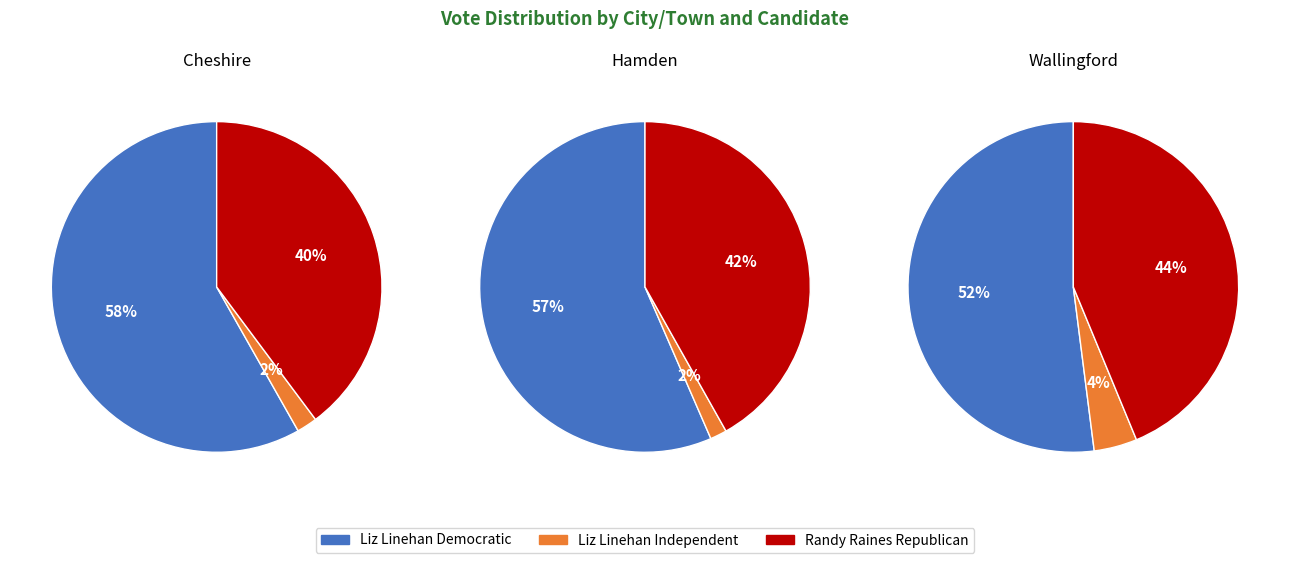

What portion of the pie excludes Hamden?

85.4%